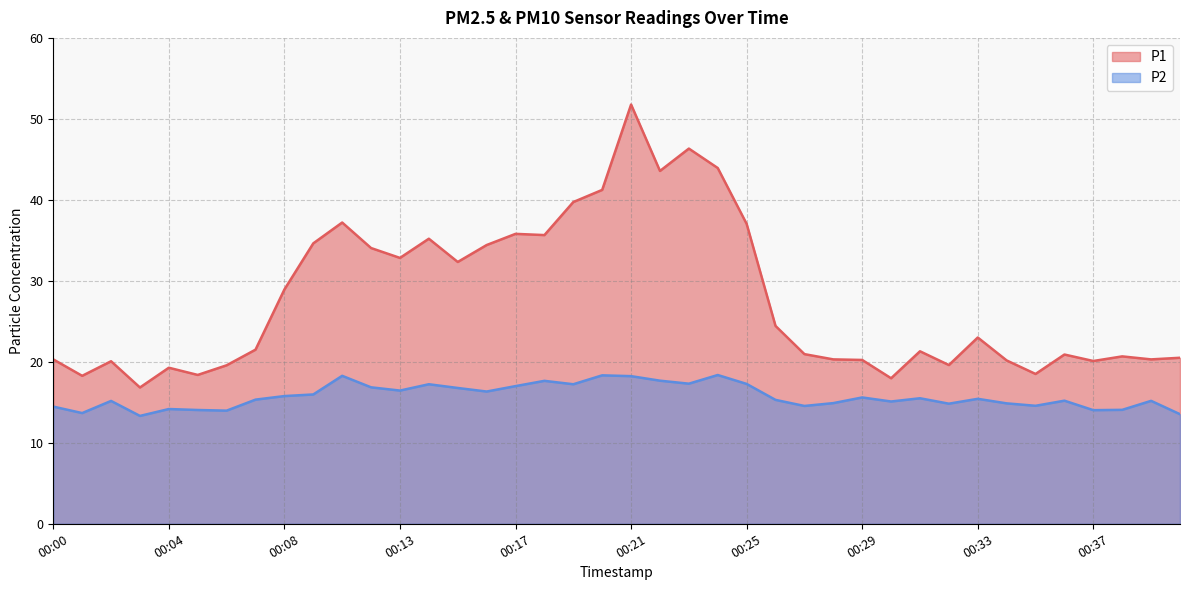

What is the value of the P1 point at the 20th from the left?

41.2